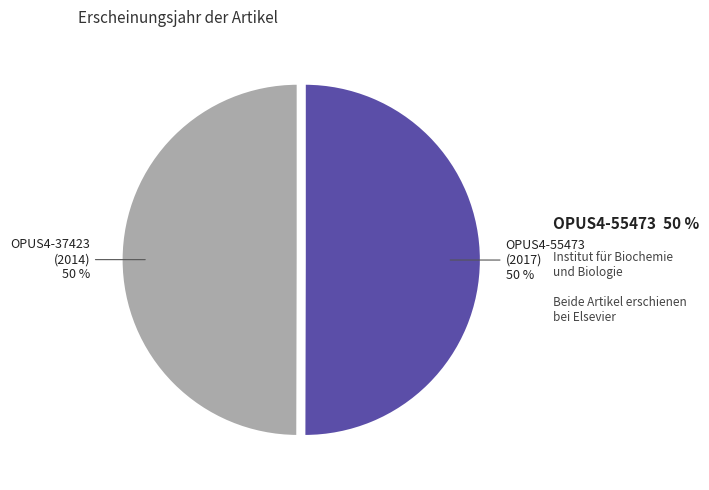

To the nearest percent, what is the combined percentage of OPUS4-37423 (2014) and OPUS4-55473 (2017)?

100%